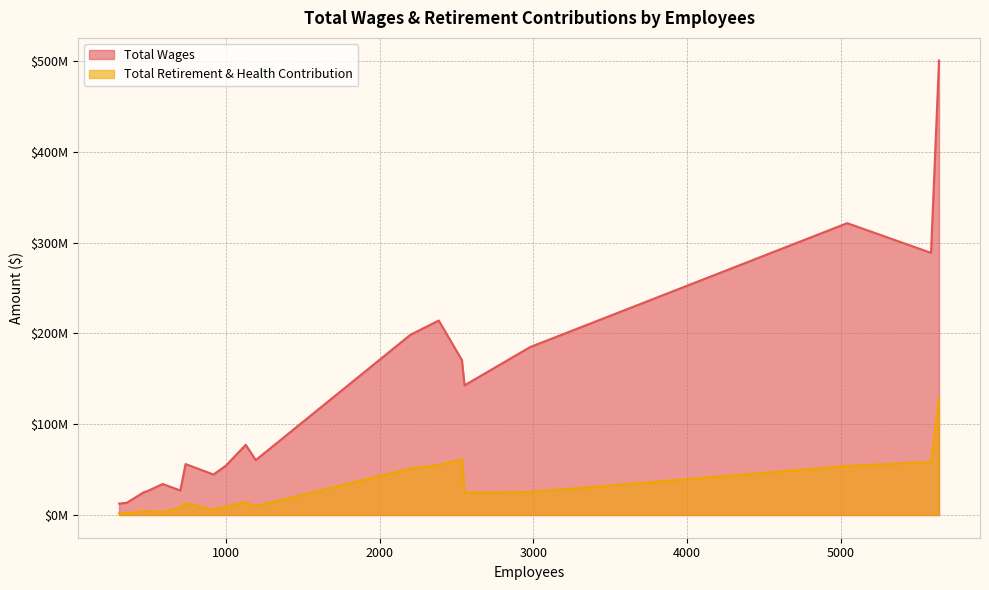

How many values in the Total Wages series exceed 60436918?

9